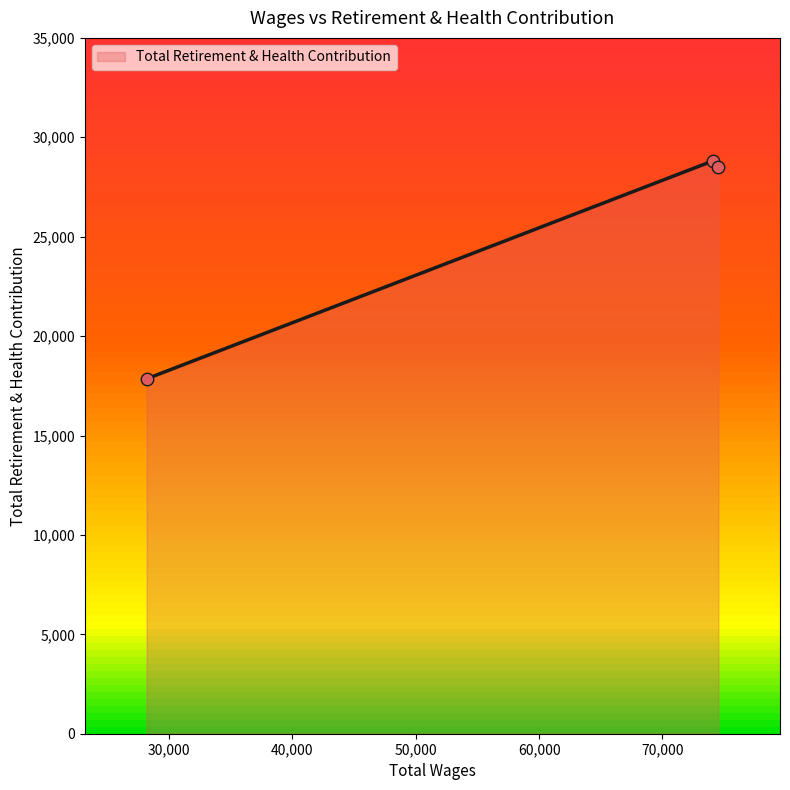

What is the minimum value shown in the chart?

17850